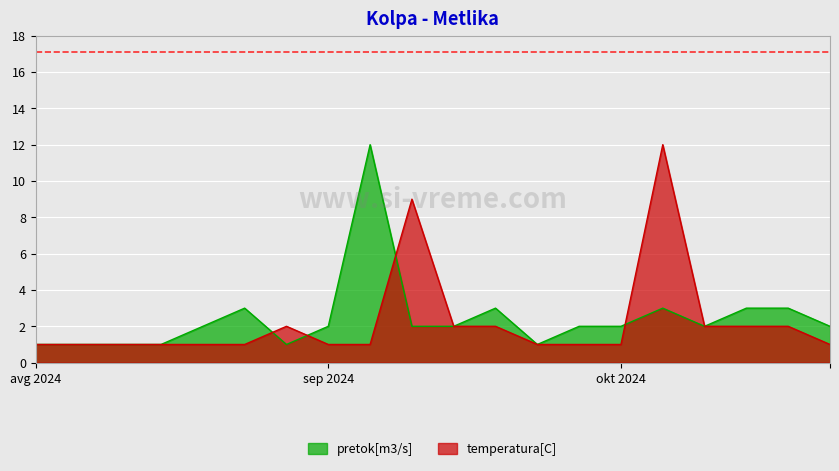

The temperatura[C] series shows 1 at sep 2024. True or false?

True